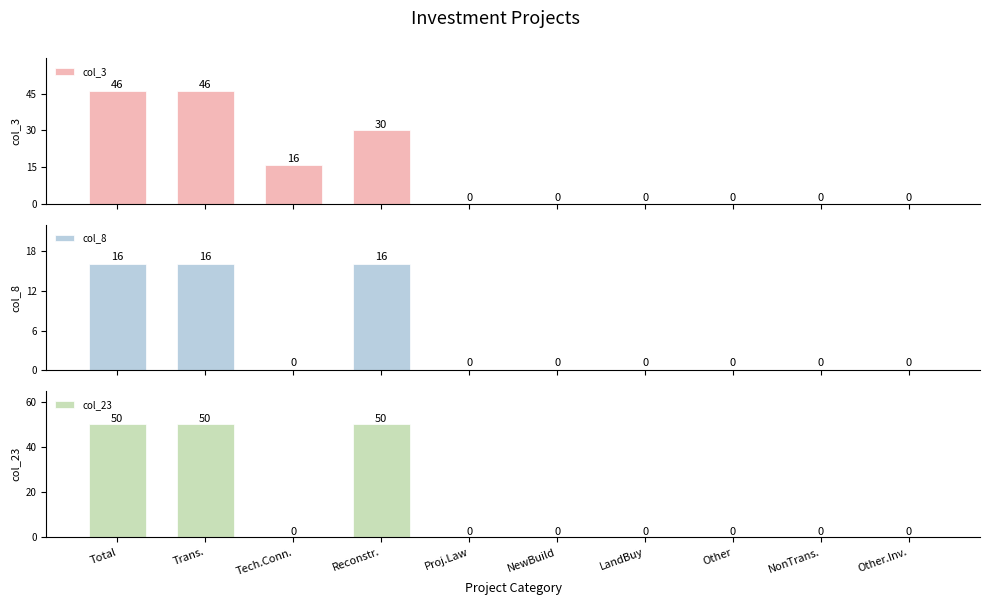

How many categories are shown in the chart?

10